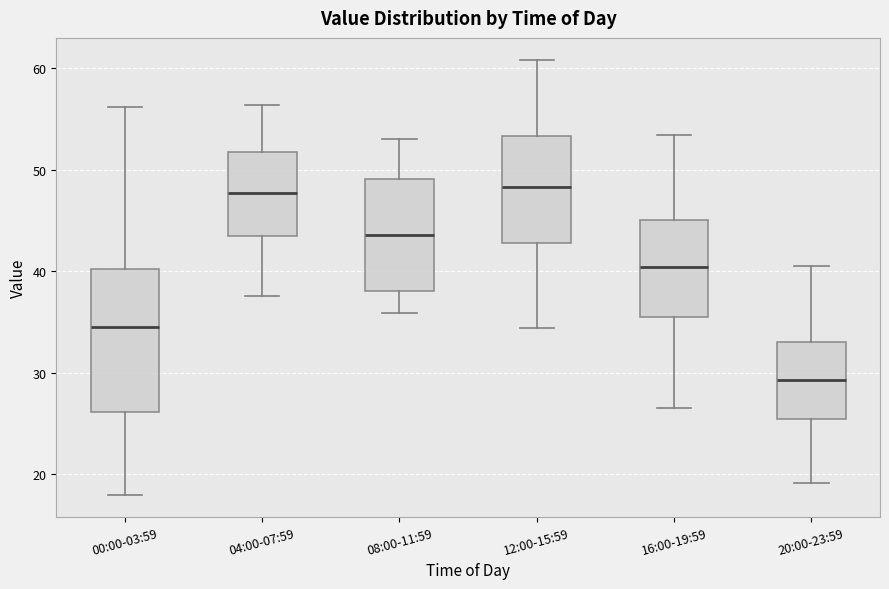

Reading left to right, read every box against the y-axis: the position of its median line, the range the box covers, and the ends of its whiskers. The values are not printed on the chart, so give them approximately, as read against the axis.

00:00-03:59: median 35, box 26 to 40, whiskers 18 to 56
04:00-07:59: median 48, box 43 to 52, whiskers 38 to 56
08:00-11:59: median 44, box 38 to 49, whiskers 36 to 53
12:00-15:59: median 48, box 43 to 53, whiskers 34 to 61
16:00-19:59: median 40, box 36 to 45, whiskers 27 to 53
20:00-23:59: median 29, box 25 to 33, whiskers 19 to 41